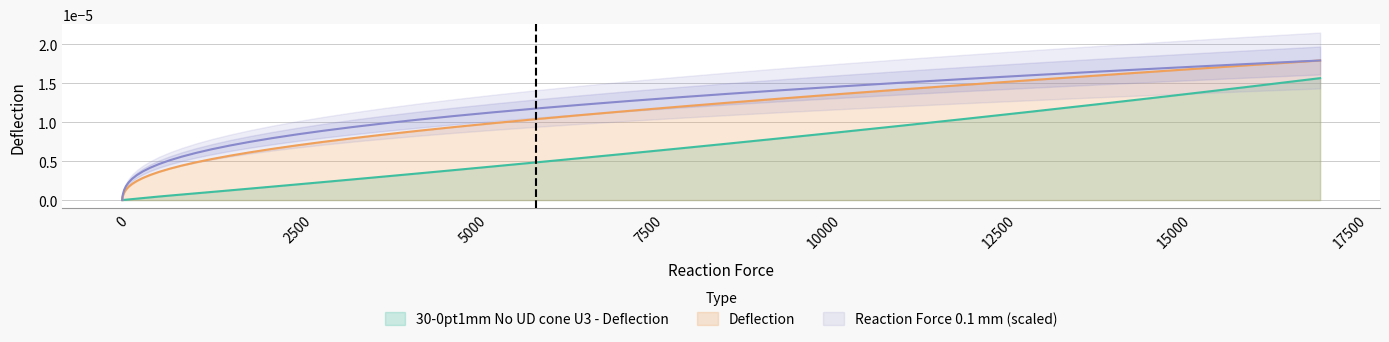

At how many categories does at least one series exceed 0?

39